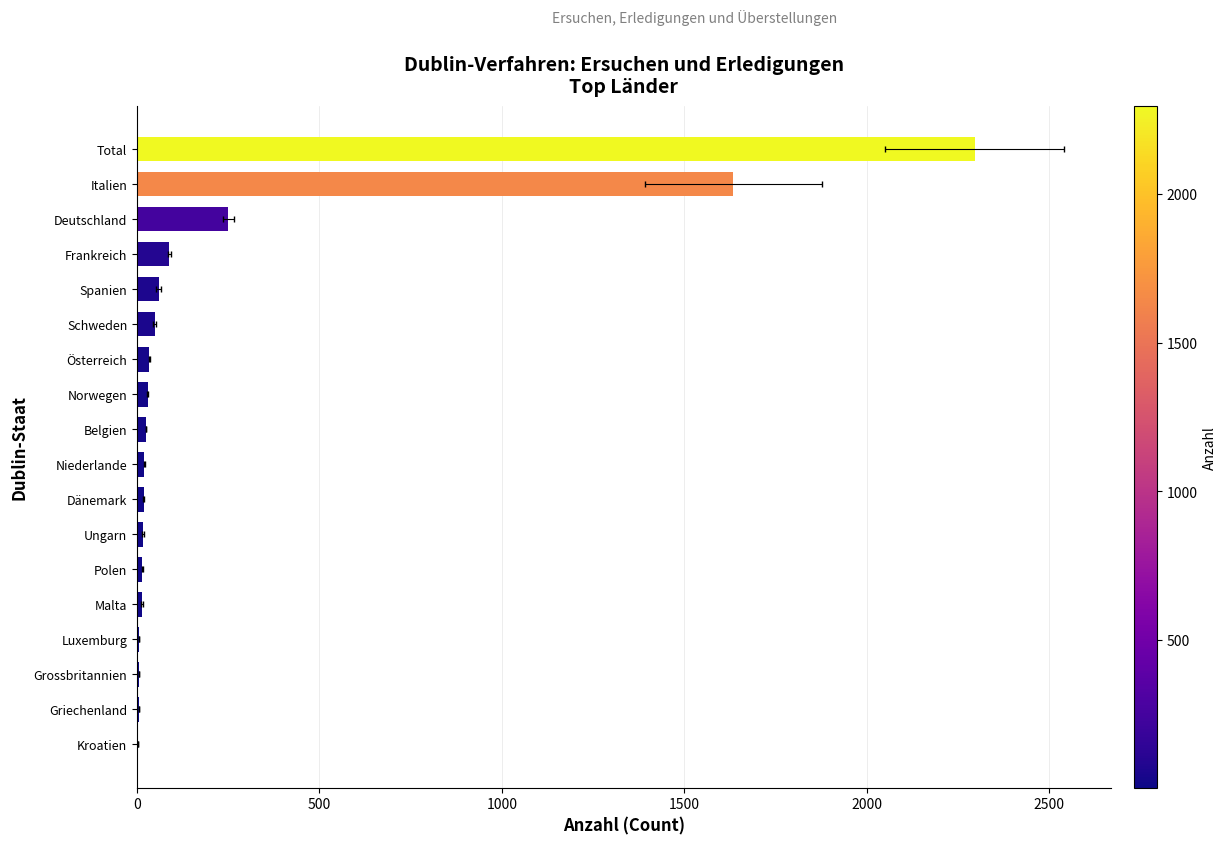

Reading left to right, extract all data points from this chart.

3	5	5	6	14	15	16	18	20	24	29	34	48	59	89	250	1635	2296